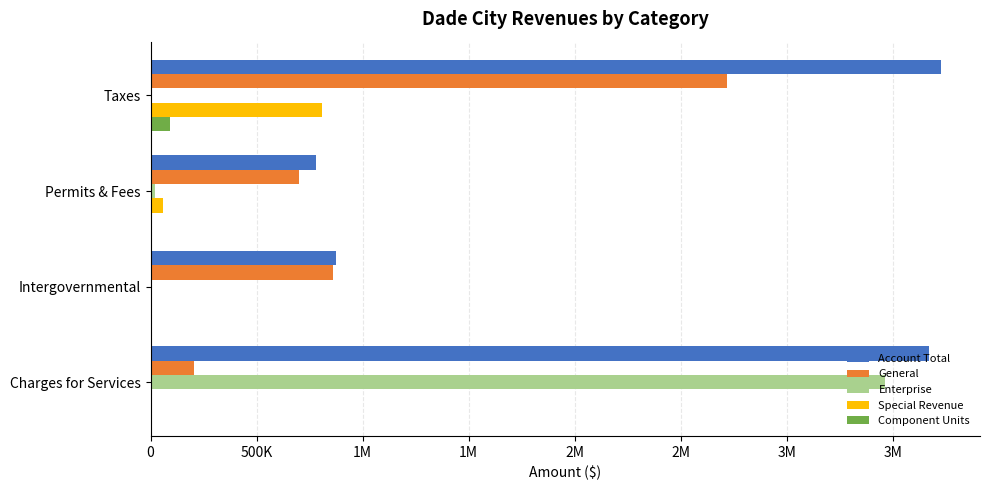

What is the difference between the maximum and second lowest values in the Enterprise series?

3463657